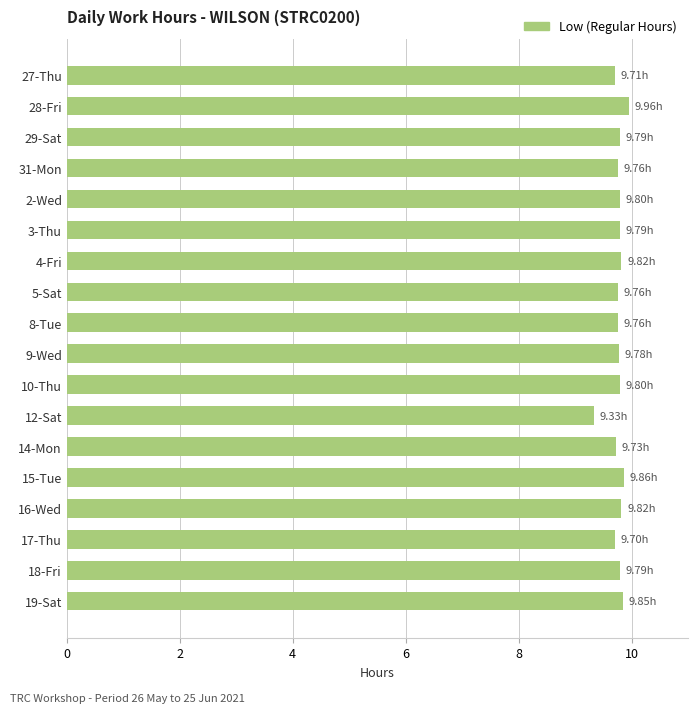

What is the ratio of the value at 31-Mon to the value at 18-Fri?

1.0